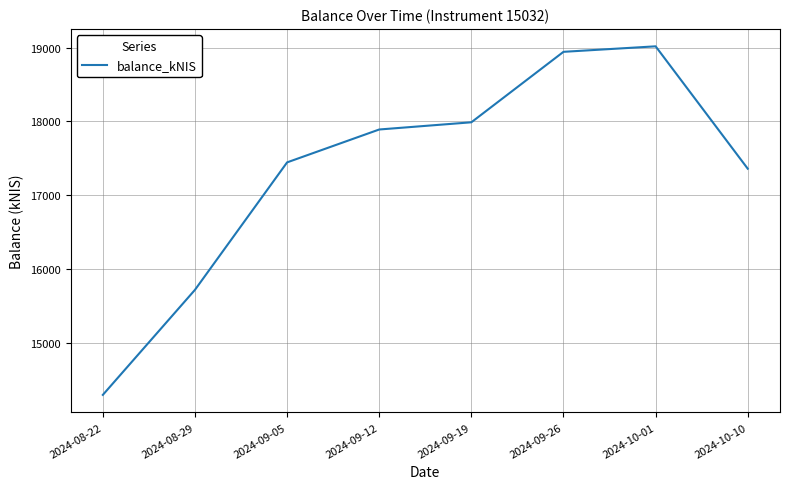

What value does the data have at 2024-09-26?

18942.0